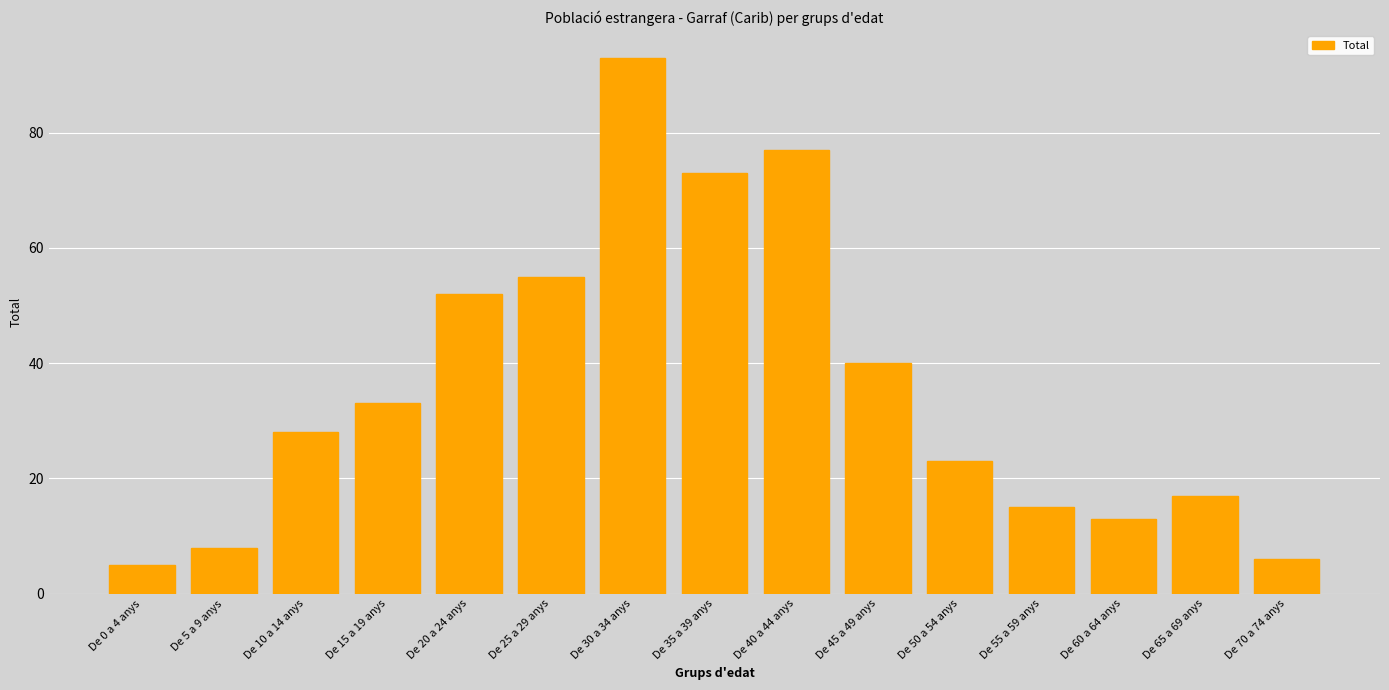

Reading left to right, extract all data points from this chart.

5	8	28	33	52	55	93	73	77	40	23	15	13	17	6